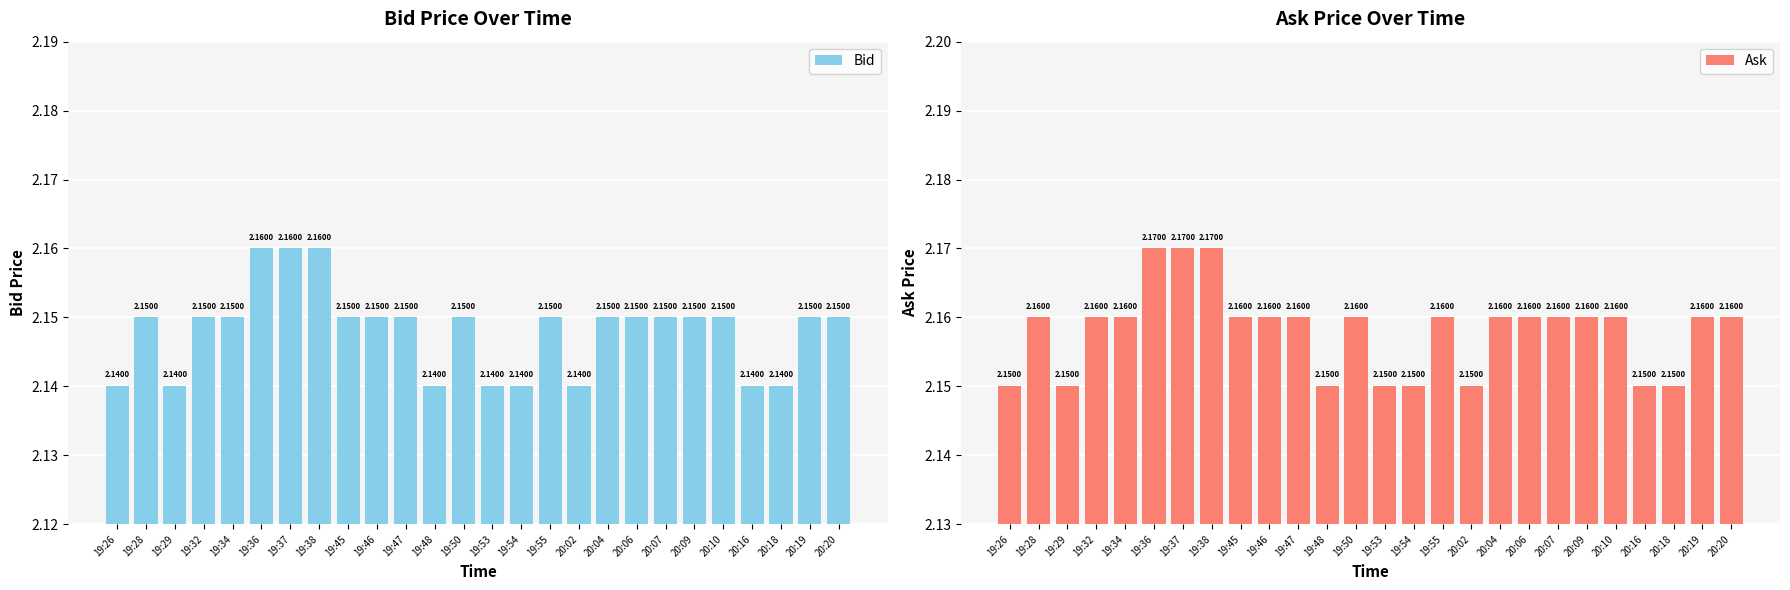

Which series changed the most between 19:38 and 20:18?

Bid